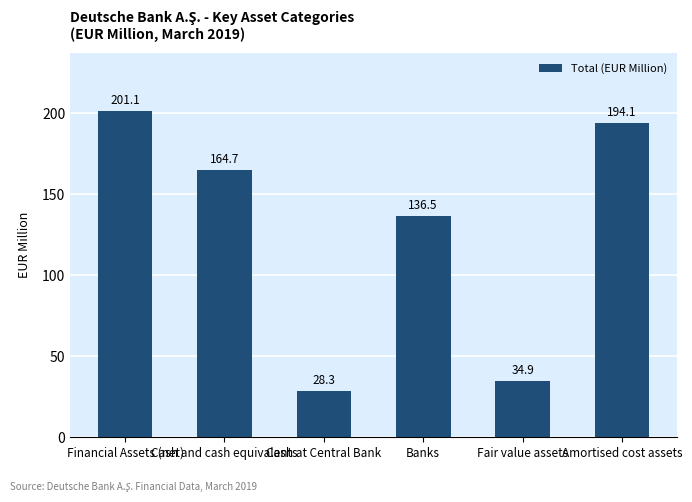

Approximately how many times larger is the value at Fair value assets compared to Cash and cash equivalents?

0.2